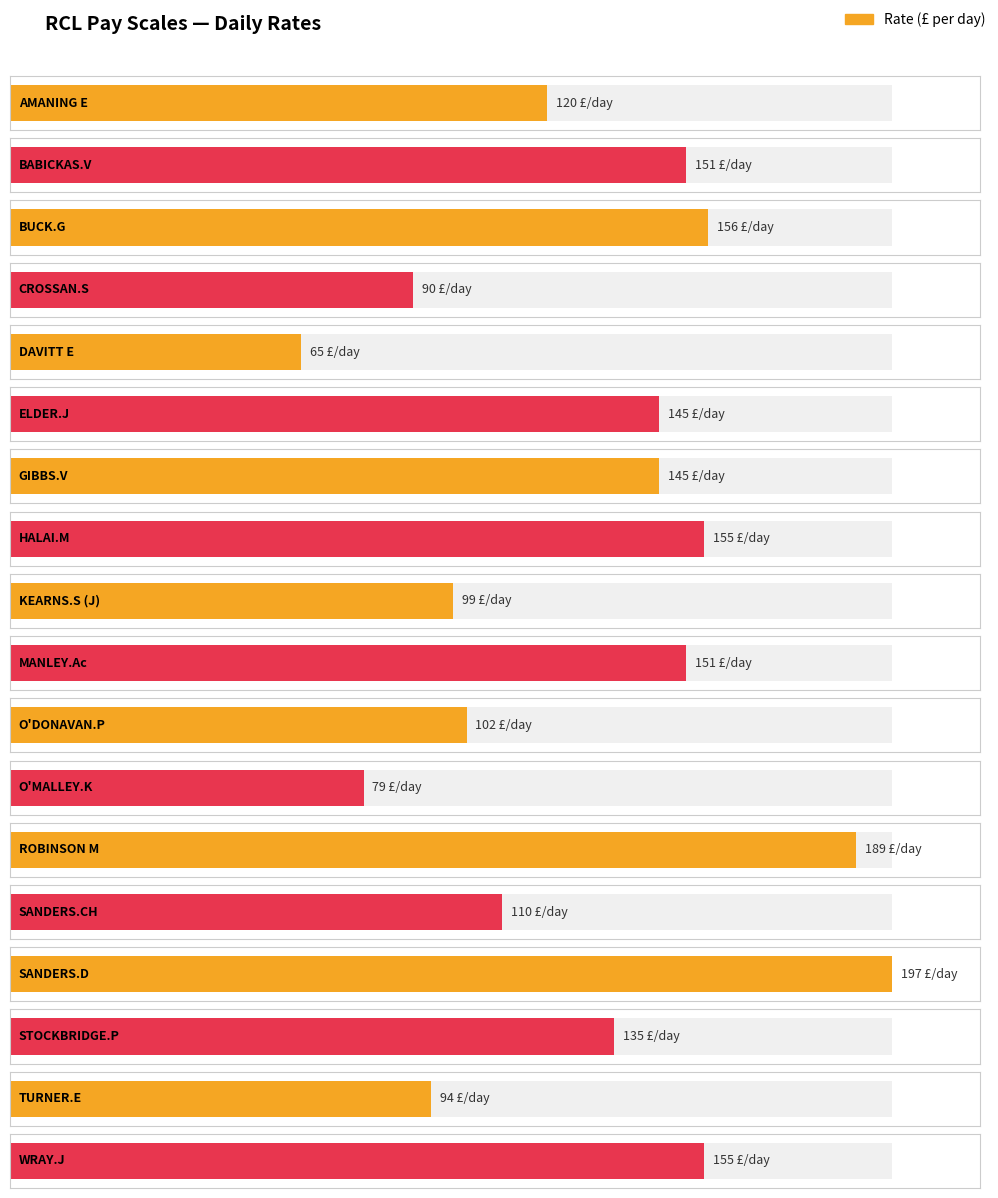

What is the minimum value shown in the chart?

65